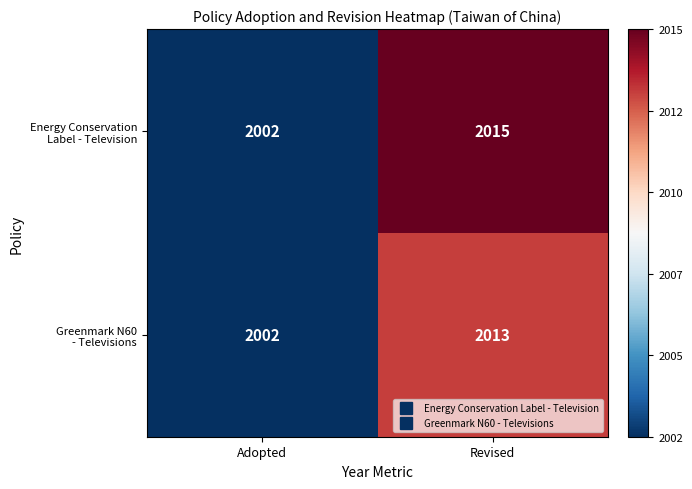

How many data points does each series have?

2